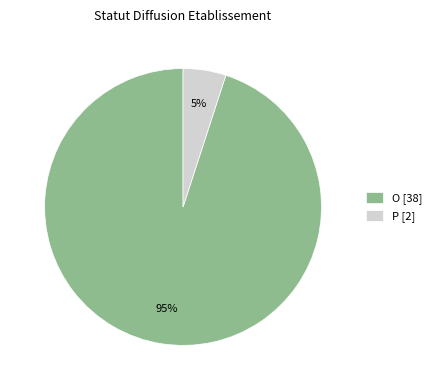

To the nearest percent, what is the difference between the P and O slice percentages?

90%